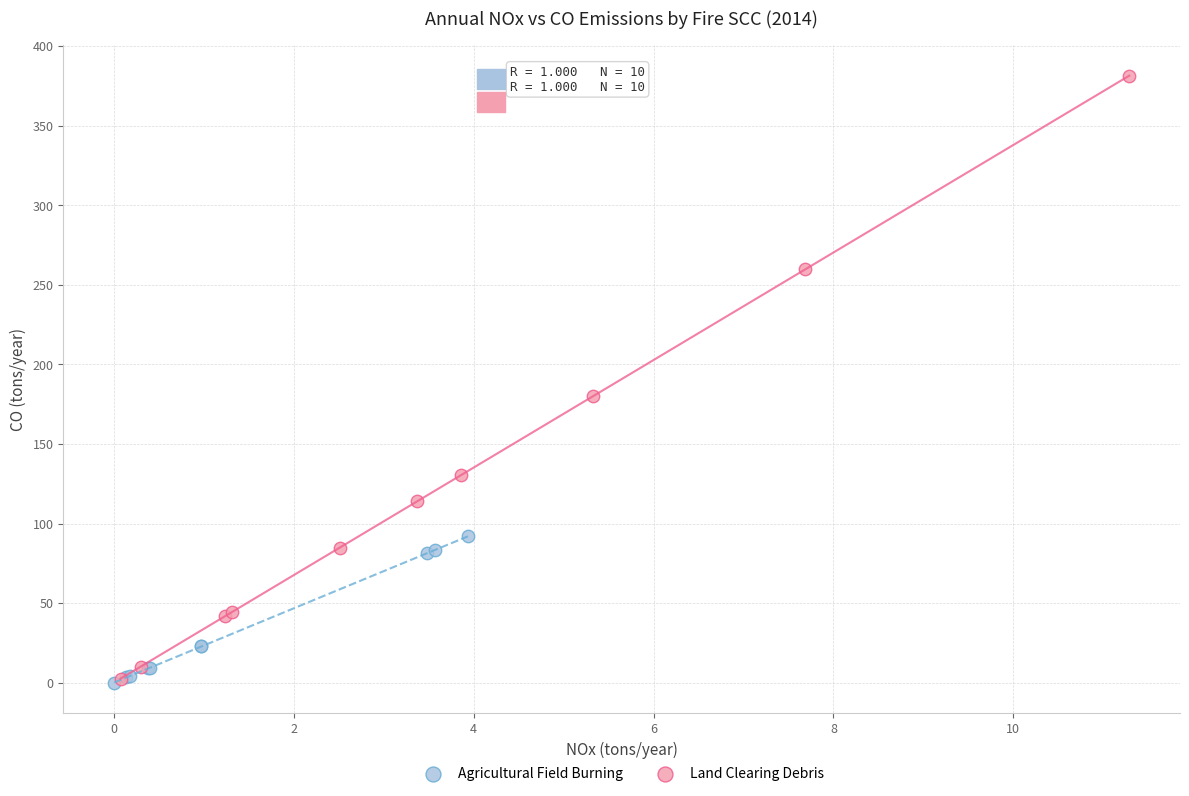

Which series contains the highest Y value?

Land Clearing Debris